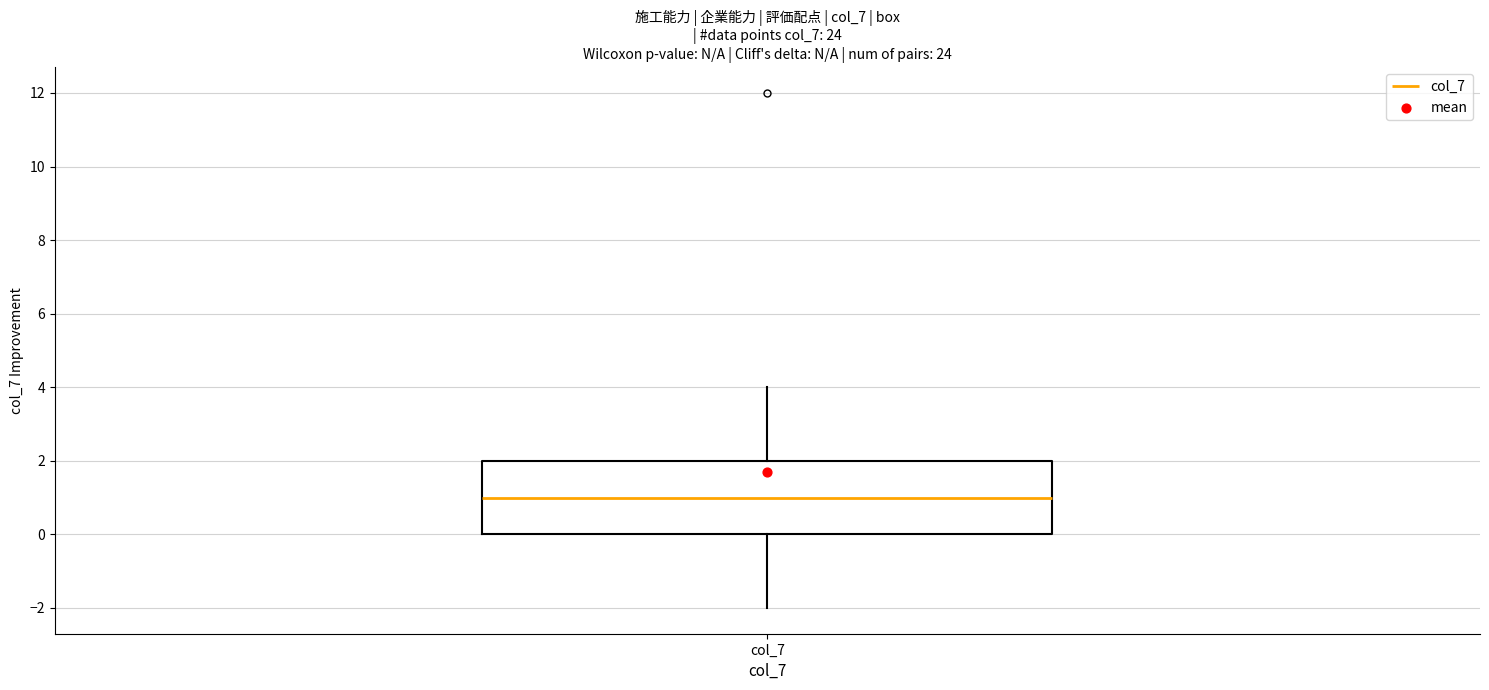

Transcribe this box plot: give where the median line is, the range the box spans, and where the two whiskers end, as read against the y-axis. The values are not printed on the chart, so give them approximately, as read against the axis.

median 1, box 0 to 2, whiskers -2 to 4